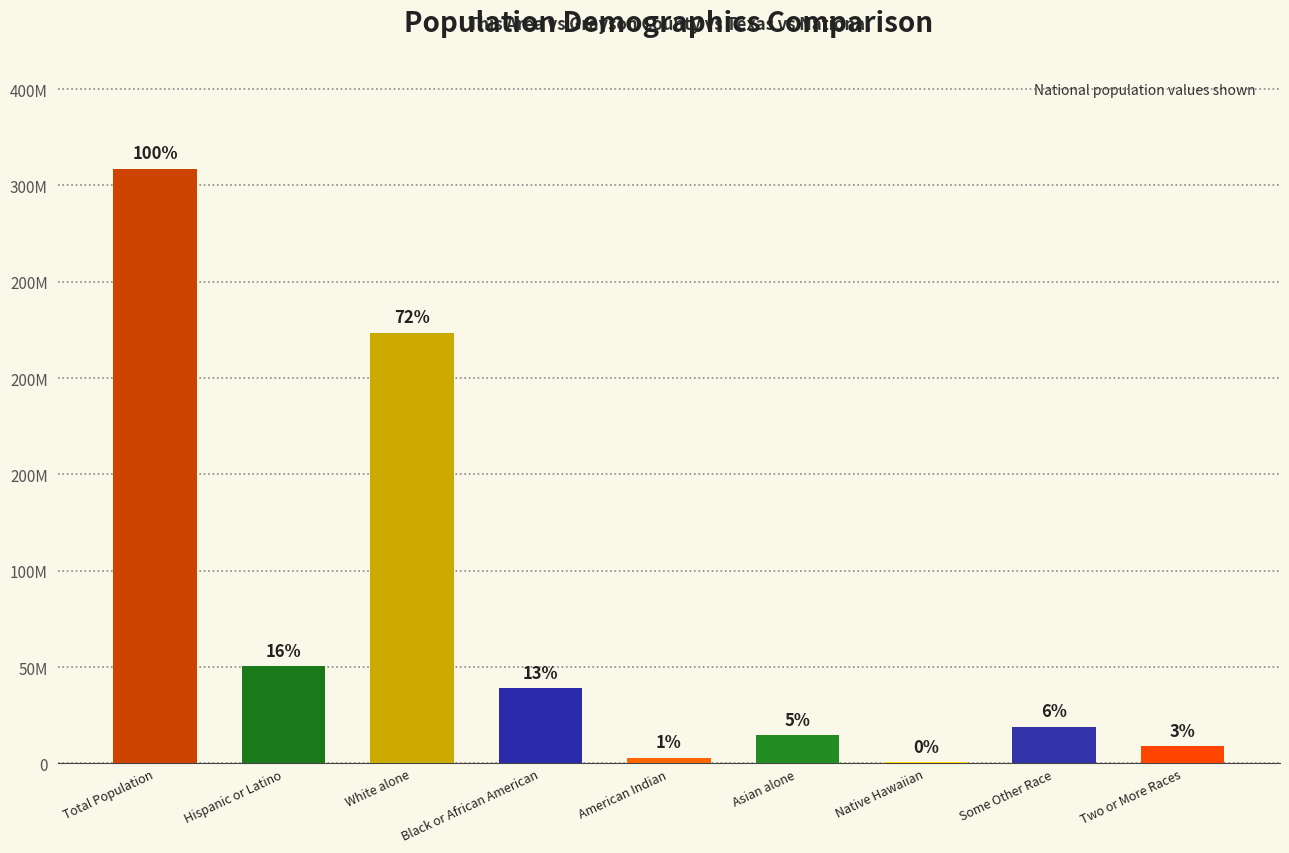

The value at White alone is 223553265. True or false?

True